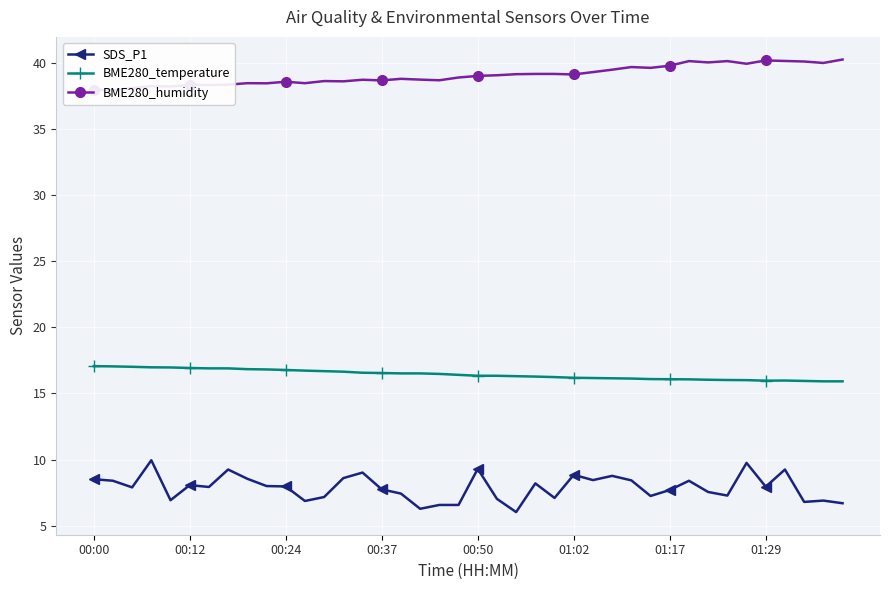

True or false: SDS_P1 has more than 1 interior local peaks.

True